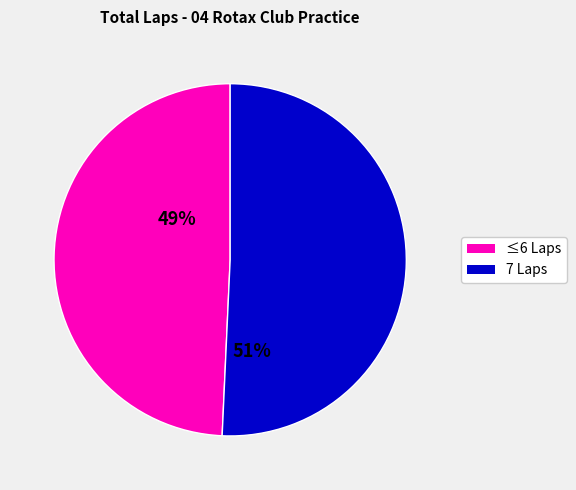

Is there any slice that represents more than half of the pie?

Yes